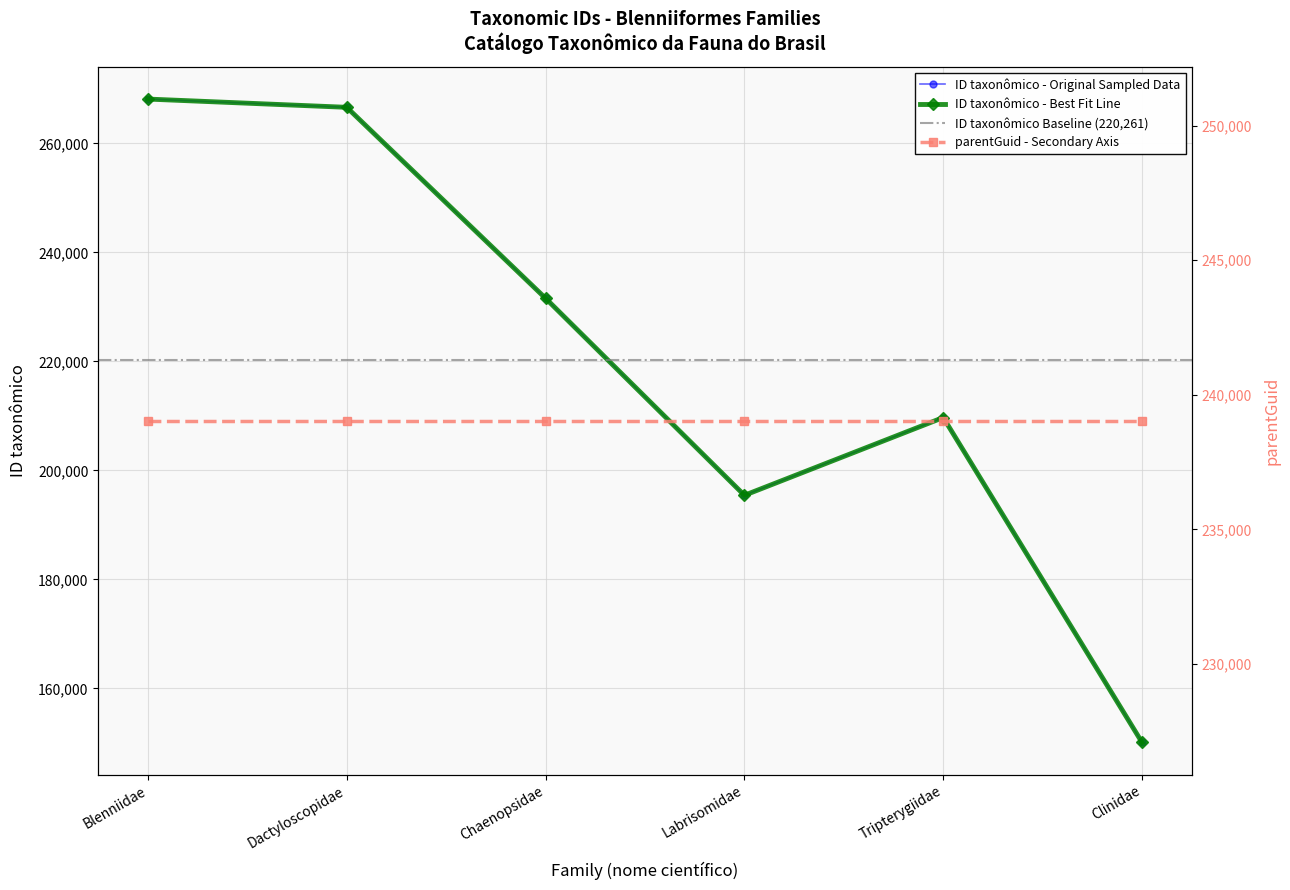

List the labels in order of value, smallest first.

Clinidae, Labrisomidae, Tripterygiidae, Chaenopsidae, Dactyloscopidae, Blenniidae